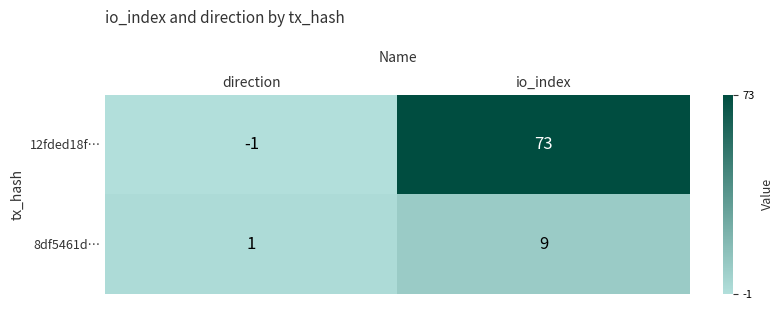

What is the average value of the 8df5461d… series?

5